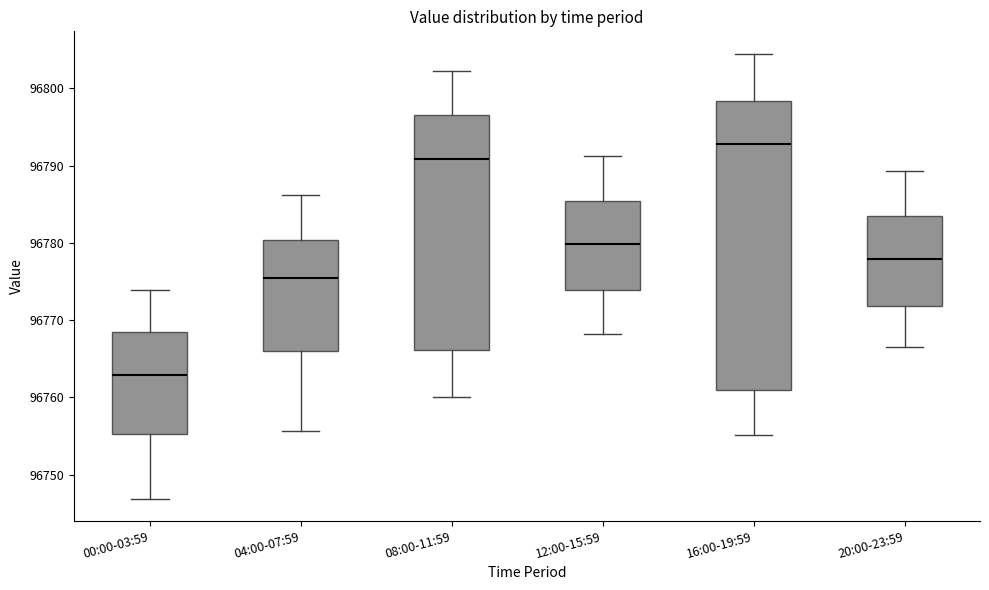

Which box has the lowest median line?

00:00-03:59